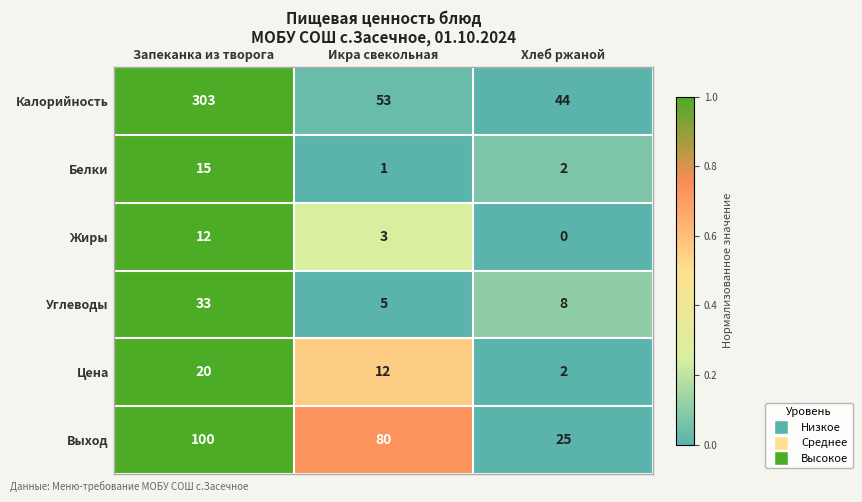

Which category has the highest value across all series?

Запеканка из творога